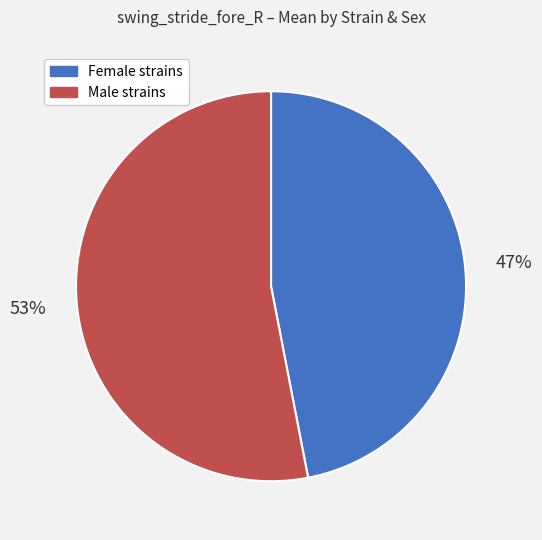

To the nearest percent, what is the average slice percentage?

50%